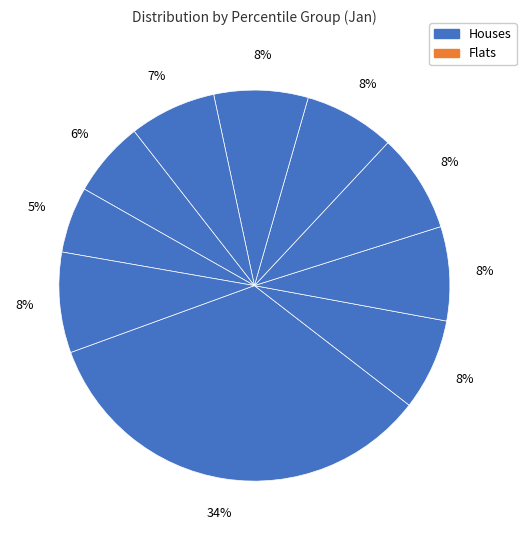

How many segments does this pie chart have?

10